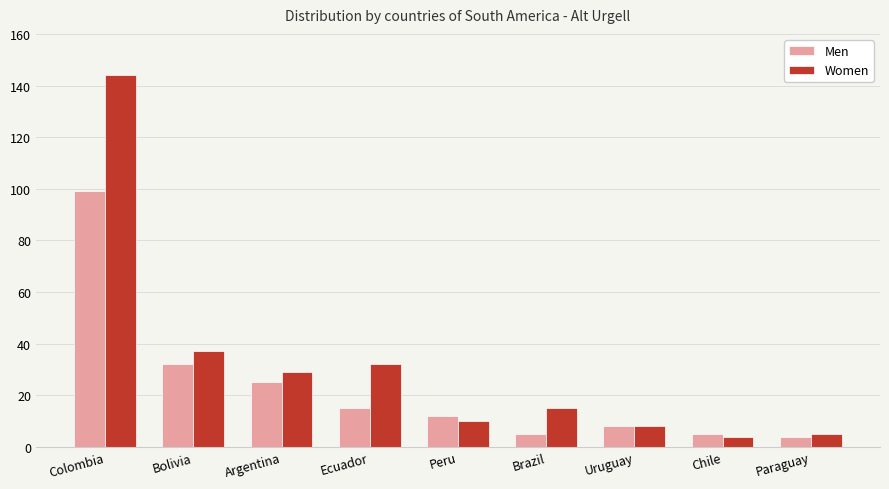

What is the label of the 6th bar from the right?

Ecuador